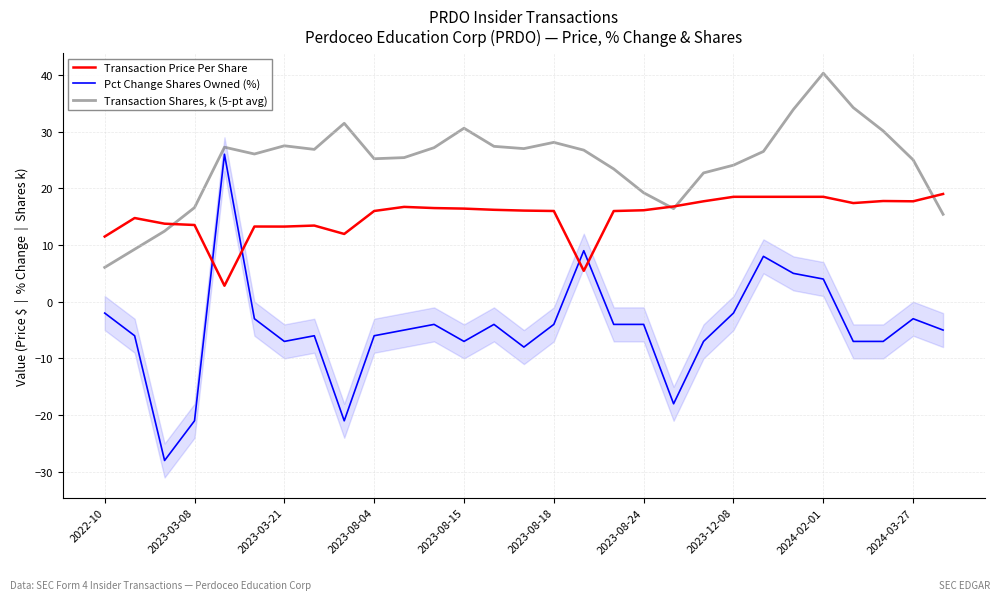

How many data points does each series have?

29